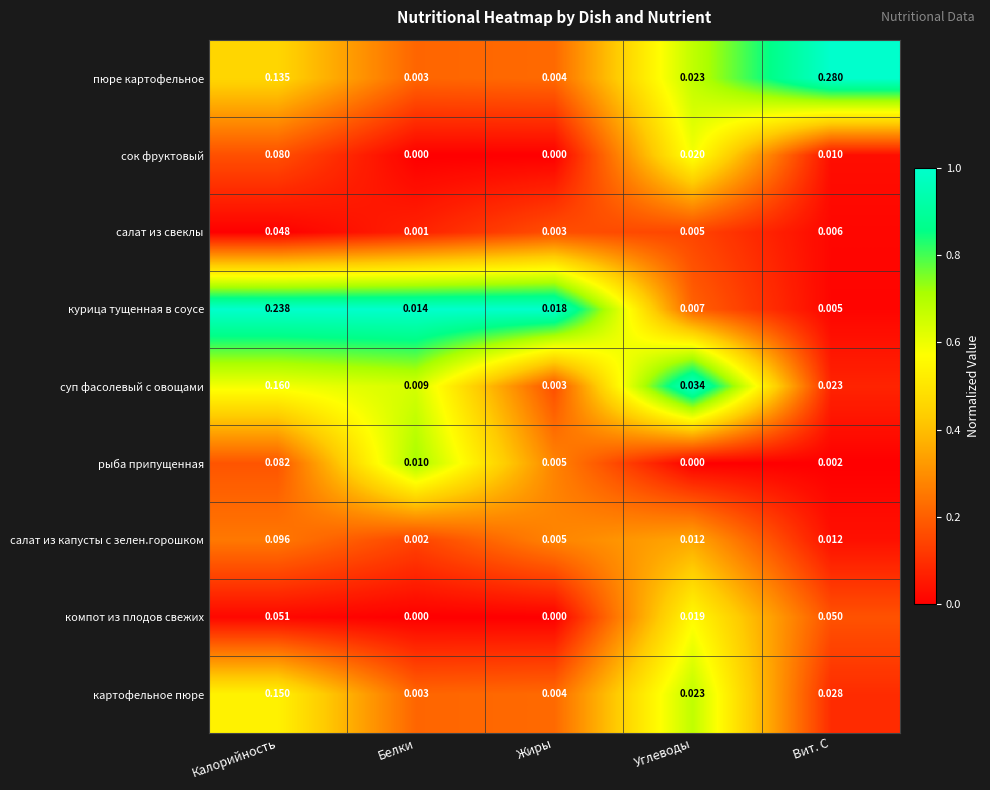

At which category is the sum across all series the highest?

Калорийность